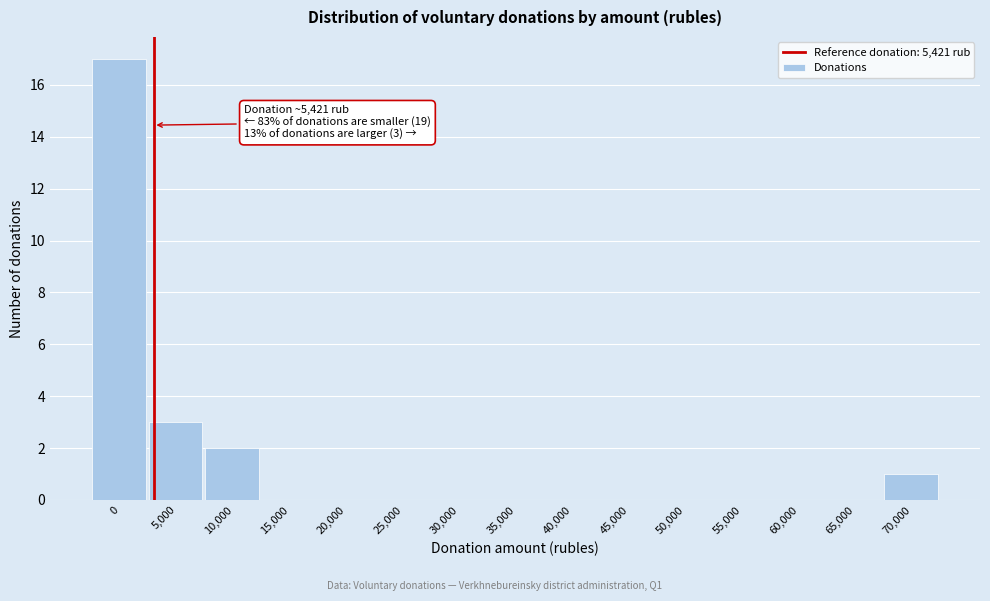

Reading right to left, what are all the values shown in this chart?

70,000=1	65,000=0	60,000=0	55,000=0	50,000=0	45,000=0	40,000=0	35,000=0	30,000=0	25,000=0	20,000=0	15,000=0	10,000=2	5,000=3	0=17